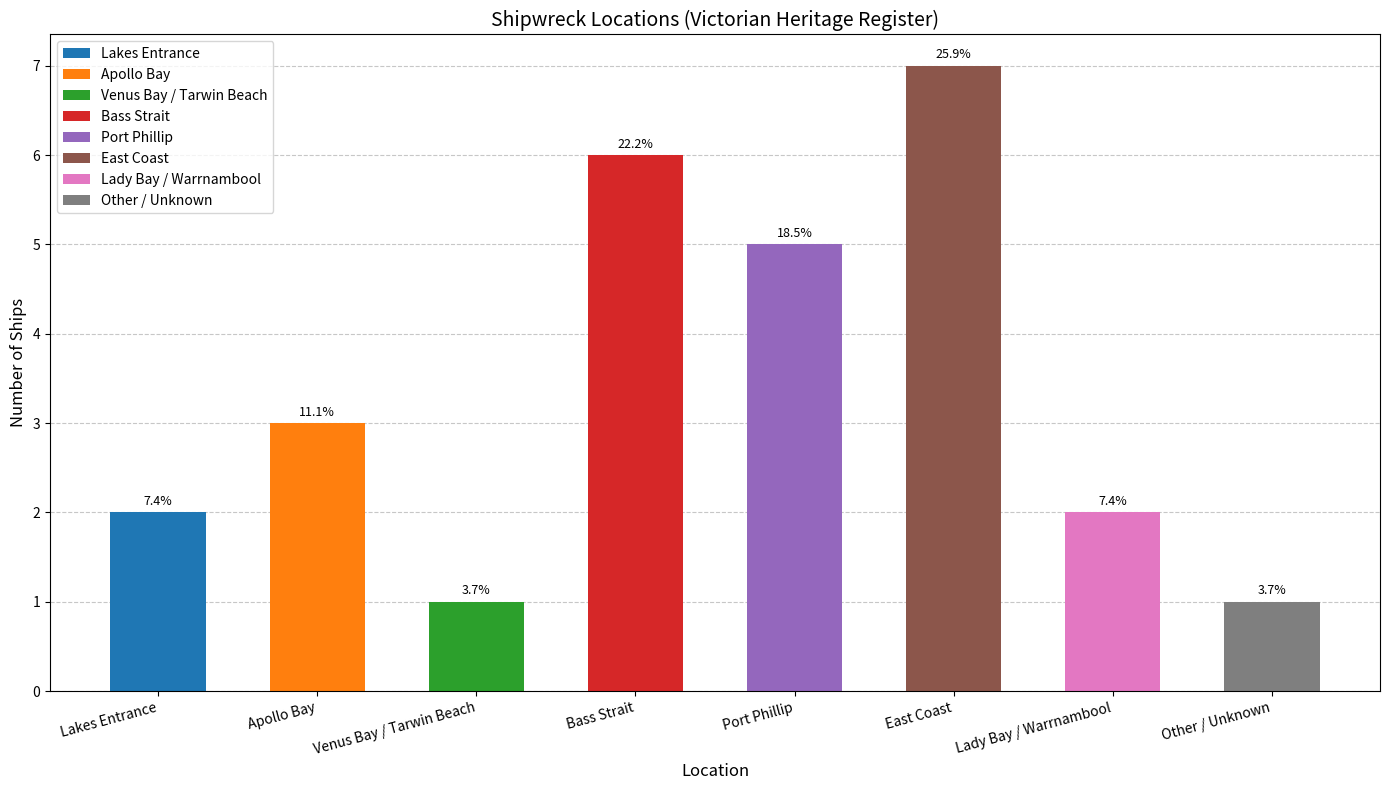

Is the value of West Coast at Apollo Bay greater than the value of Port Phillip at Port Phillip?

No